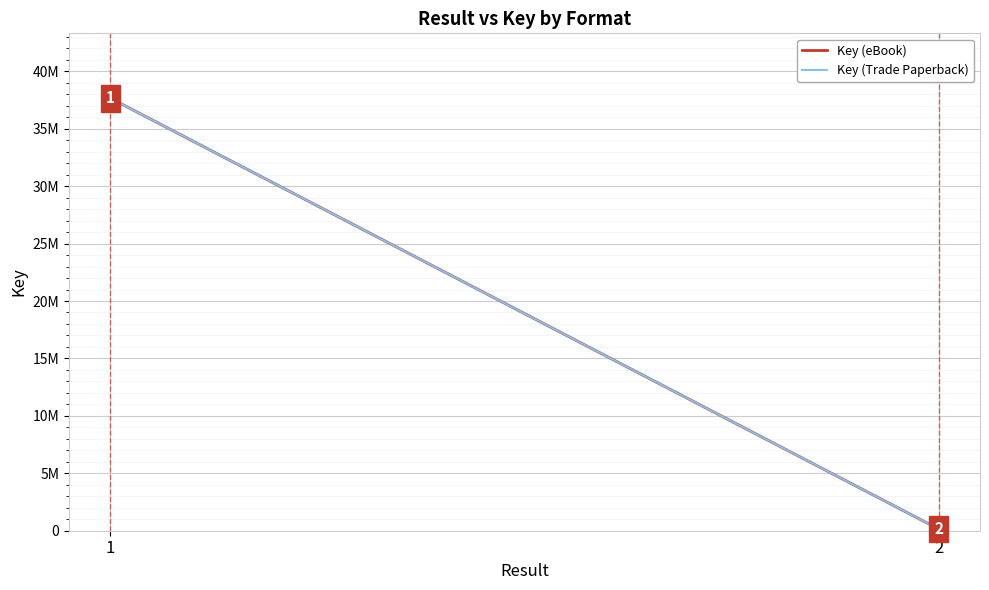

The value of Key (Trade Paperback) at 1 is 20882684. True or false?

False